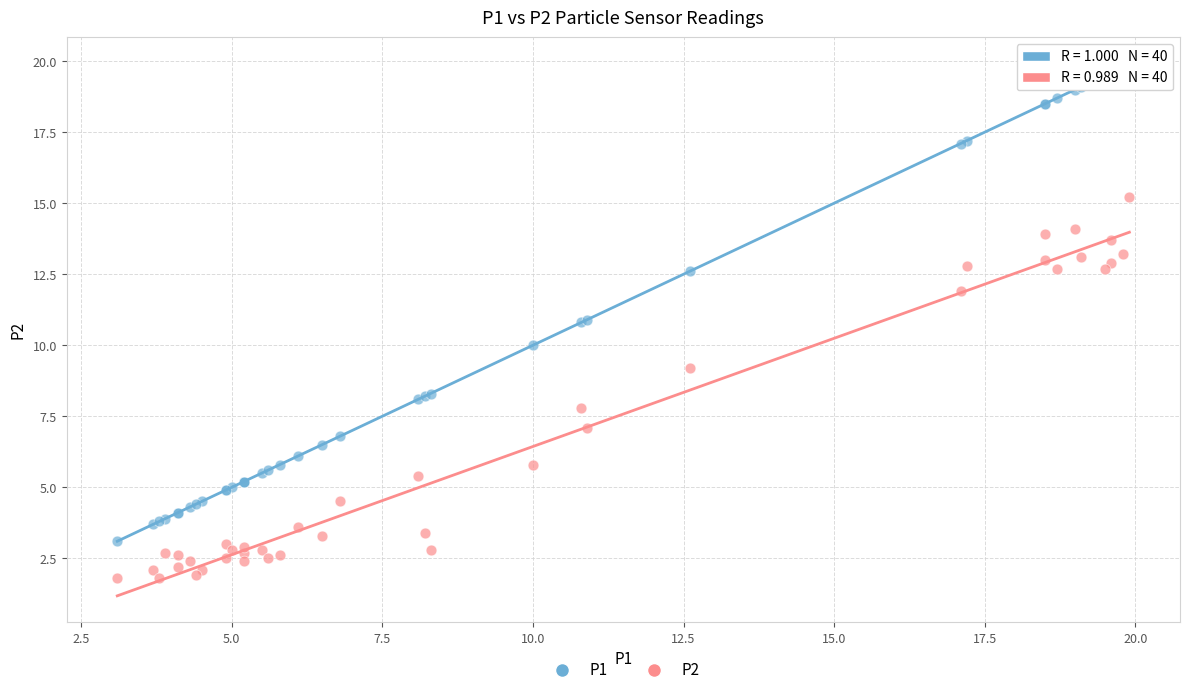

Which series has the largest Y range (max minus min)?

P1